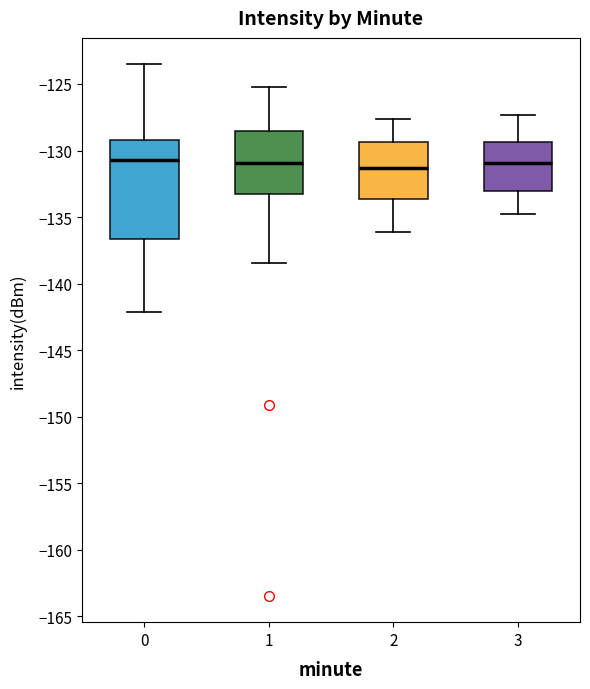

Reading left to right, transcribe this box plot: for each box, give where its median line is, the range the box spans, and where its two whiskers end, as read against the y-axis. The values are not printed on the chart, so give them approximately, as read against the axis.

0: median -130.5, box -136.5 to -129.0, whiskers -142.0 to -123.5
1: median -131.0, box -133.0 to -128.5, whiskers -138.5 to -125.0
2: median -131.5, box -133.5 to -129.5, whiskers -136.0 to -127.5
3: median -131.0, box -133.0 to -129.5, whiskers -135.0 to -127.5